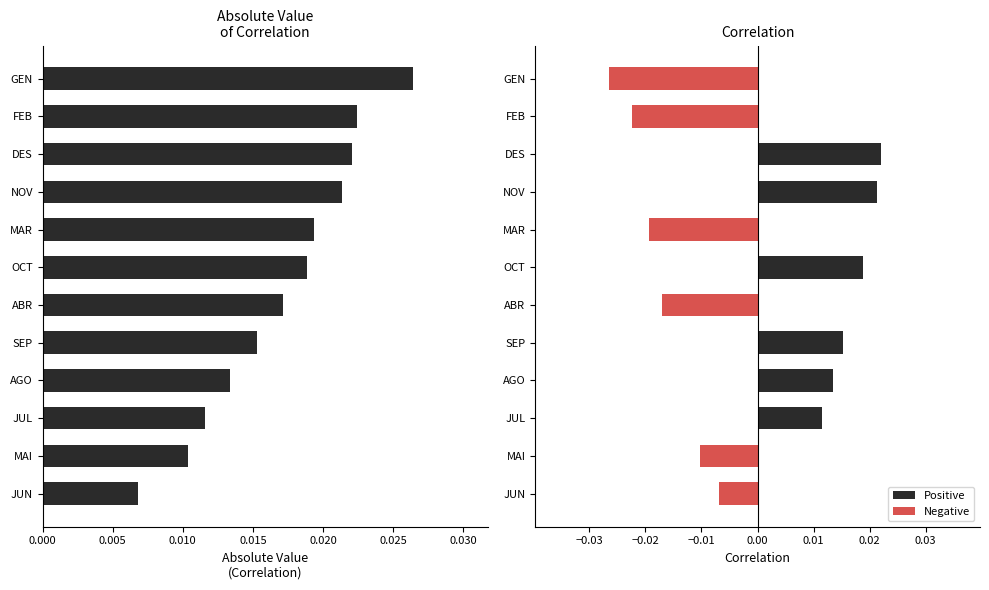

How many Correlation values are between 0 and 1?

6